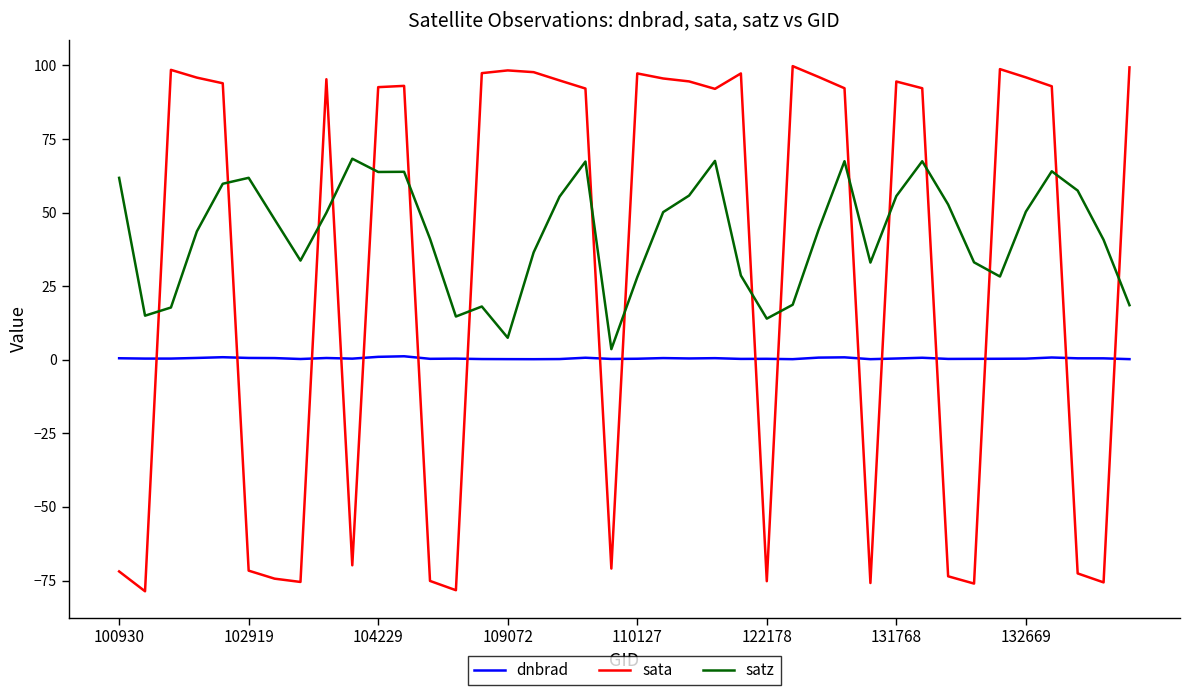

Which series has the largest total across all categories?

satz